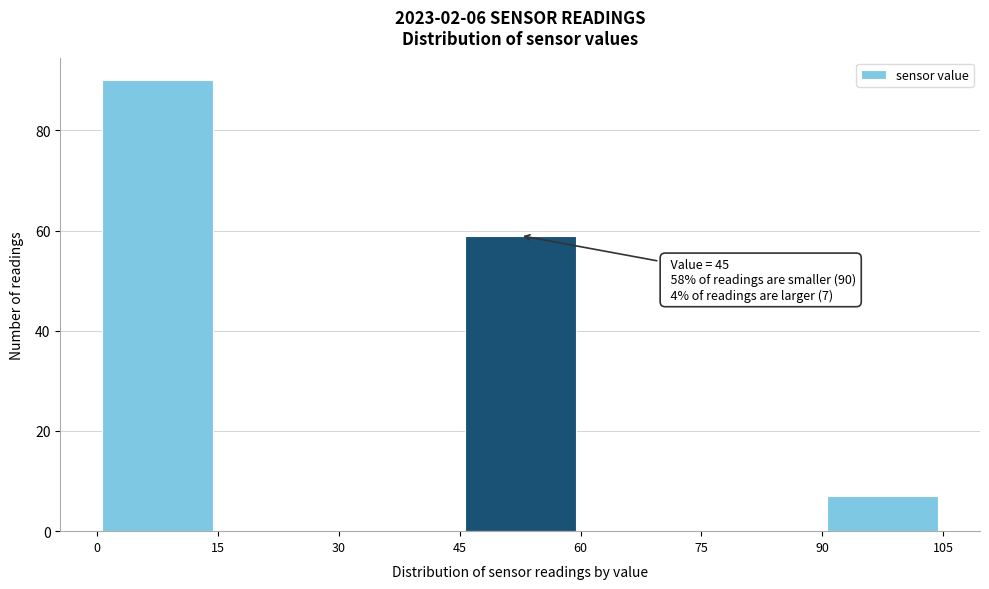

Over which range of the x-axis is the bar tallest?

0 to 15